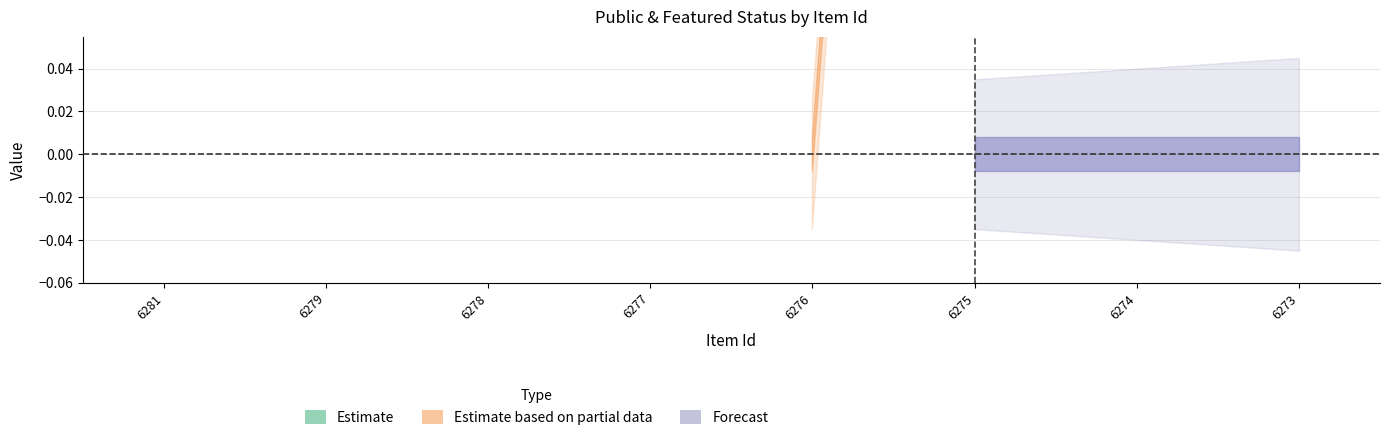

Does the chart have visible grid lines?

Yes